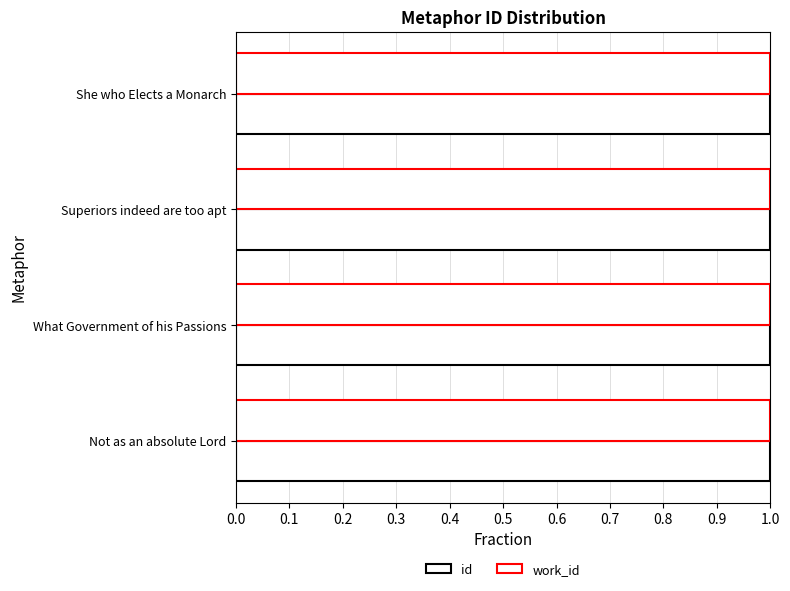

How many data points does each series have?

4